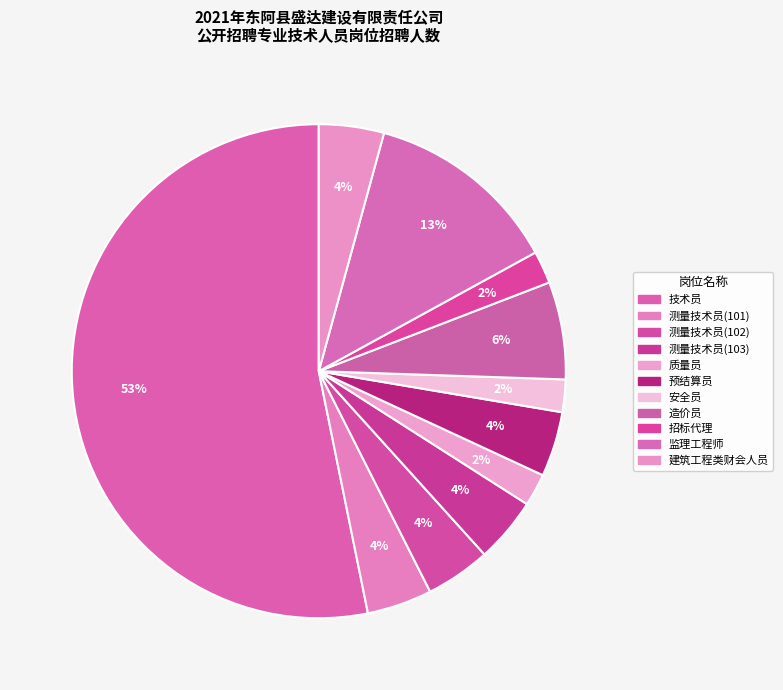

To the nearest percent, what is the average slice percentage?

9%